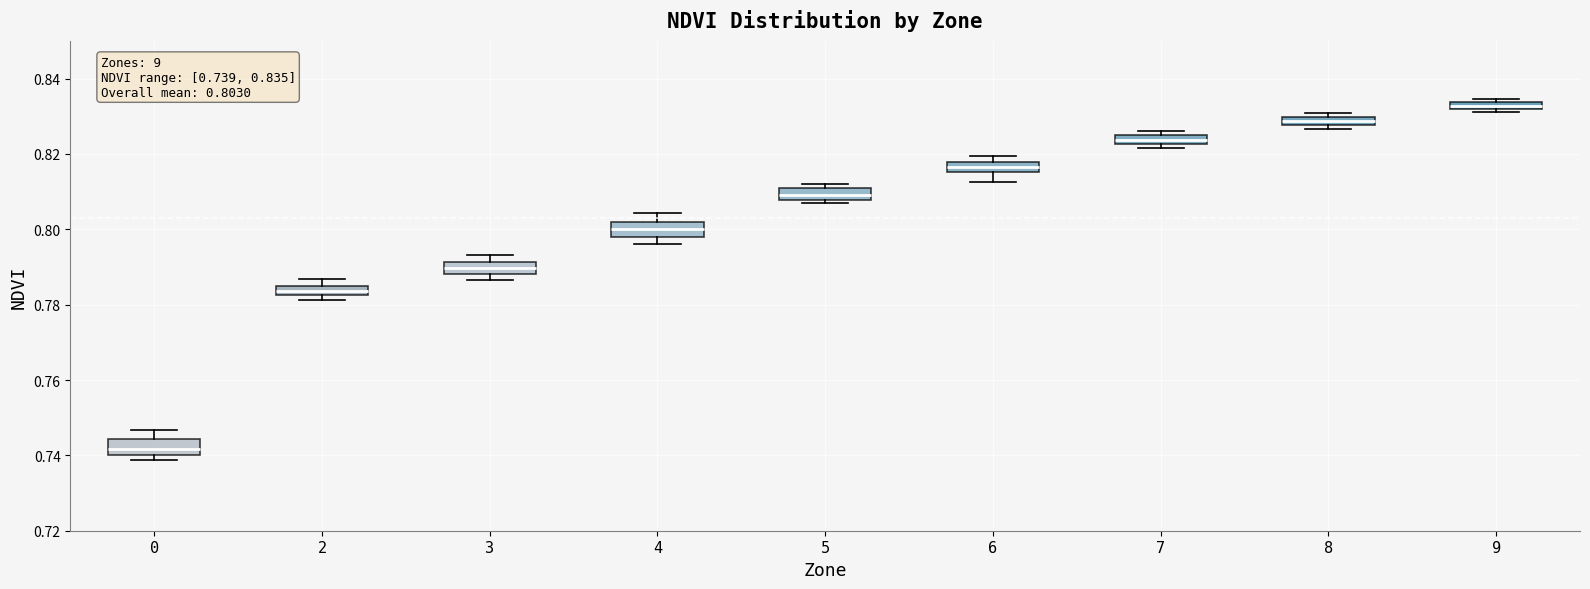

Which box has the highest median line?

9